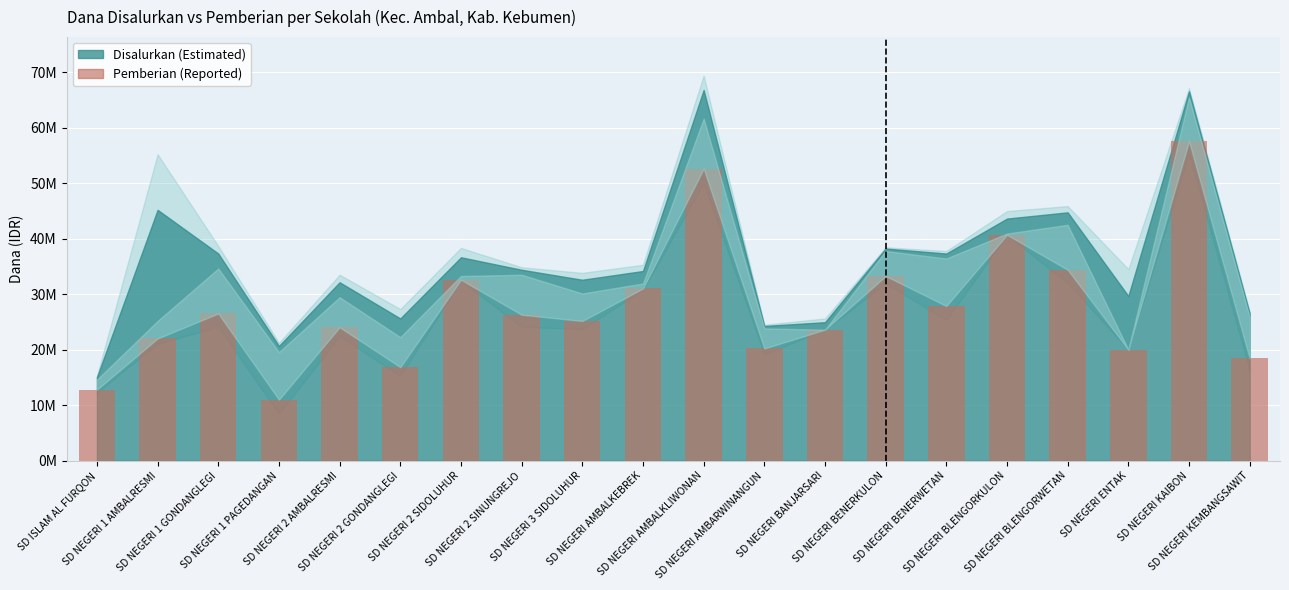

What is the minimum value shown in the chart?

11025000